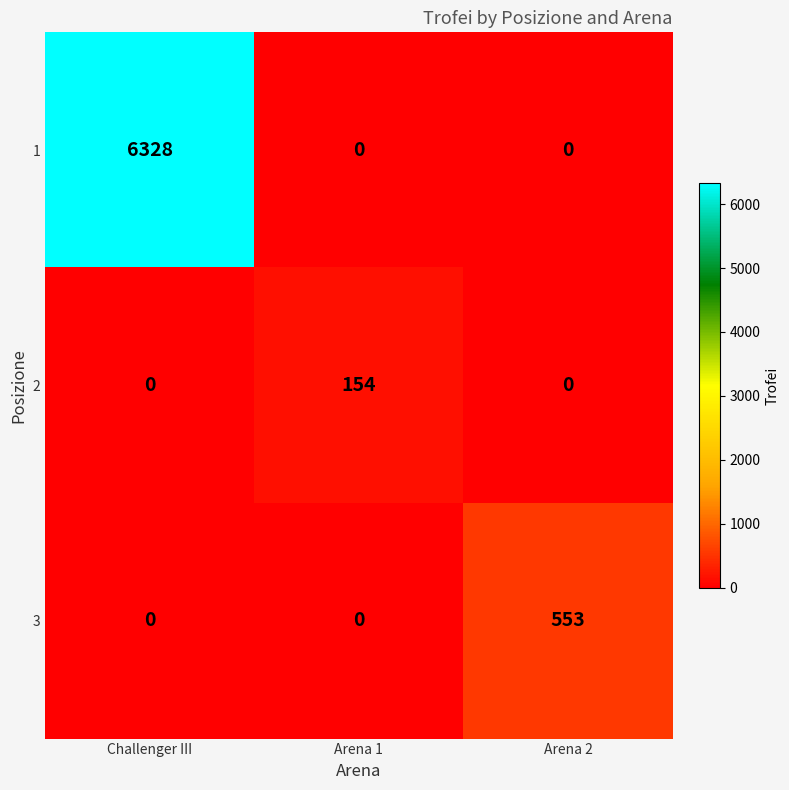

What is the sum of the 2 values at Challenger III and Arena 1?

154